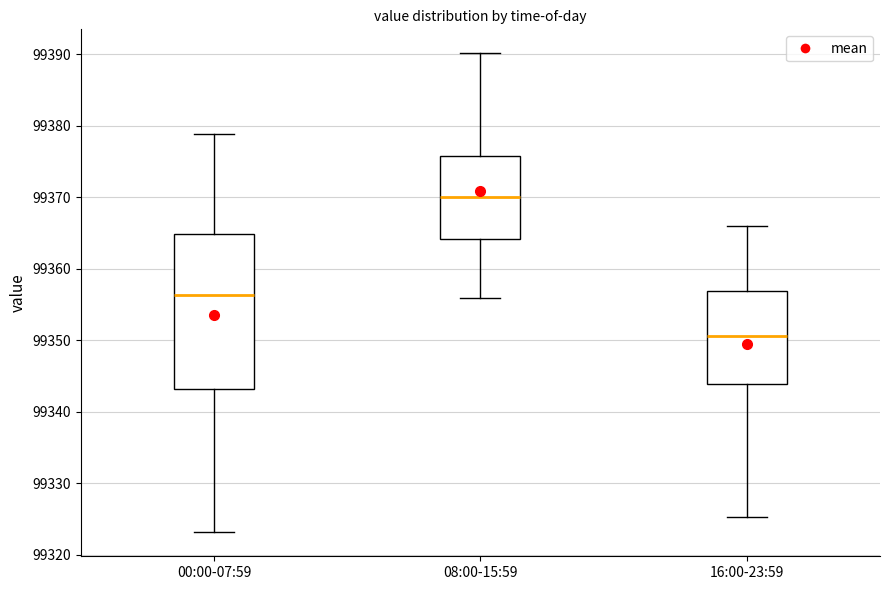

Reading left to right, transcribe this box plot: for each box, give where its median line is, the range the box spans, and where its two whiskers end, as read against the y-axis. The values are not printed on the chart, so give them approximately, as read against the axis.

00:00-07:59: median 99356, box 99343 to 99365, whiskers 99323 to 99379
08:00-15:59: median 99370, box 99364 to 99376, whiskers 99356 to 99390
16:00-23:59: median 99351, box 99344 to 99357, whiskers 99325 to 99366